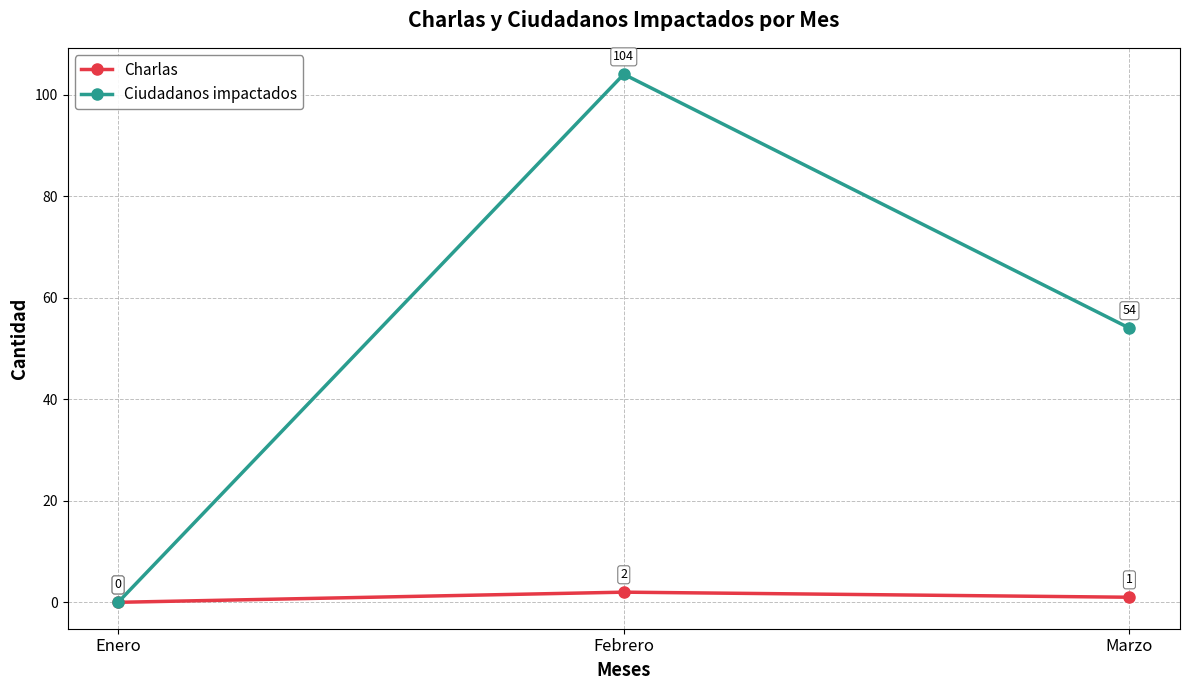

What are all the series names shown in the legend?

Charlas, Ciudadanos impactados